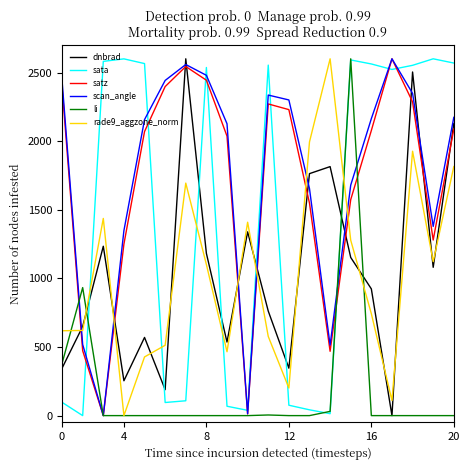

What is the maximum value for scan_angle?

2600.0